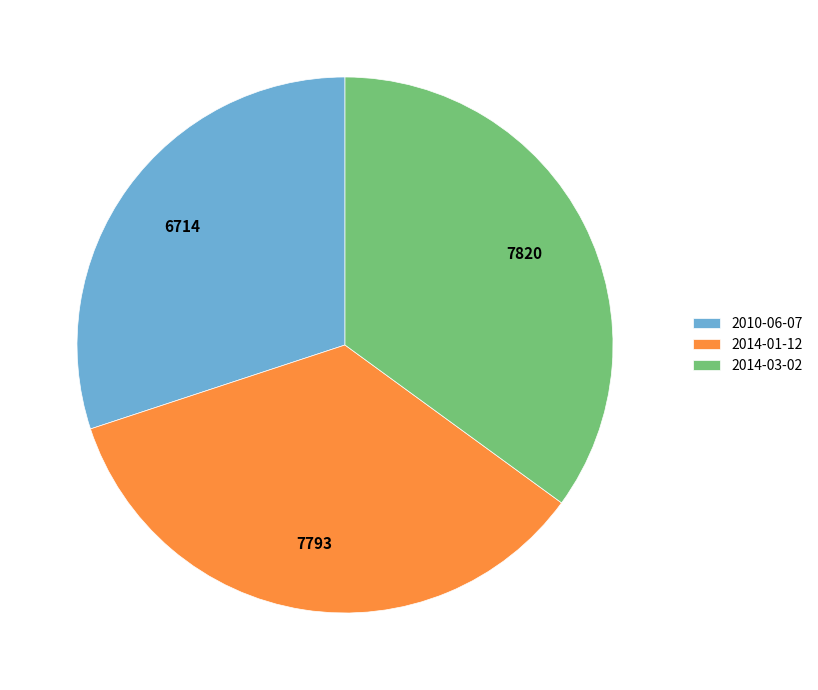

Is it true that 2014-03-02 is 25% of the pie?

False